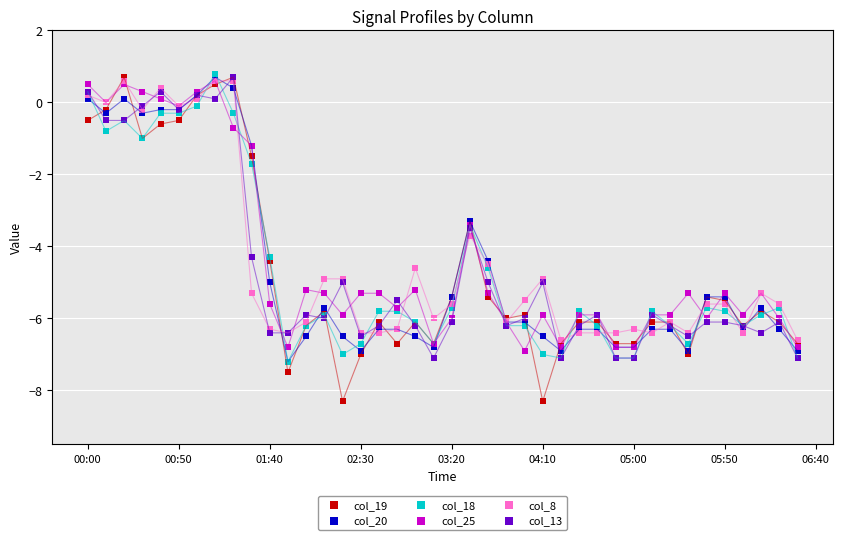

What are all the series names shown in the legend?

col_19, col_20, col_18, col_25, col_8, col_13